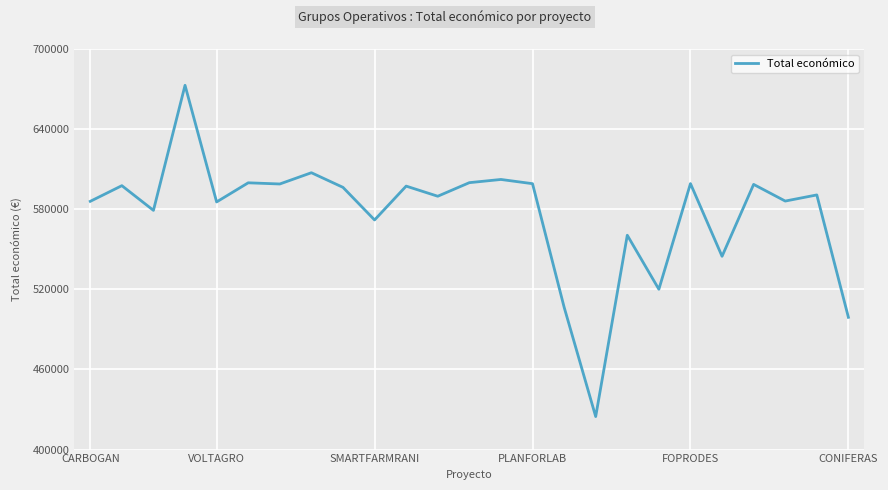

What is the minimum value shown in the chart?

424720.0